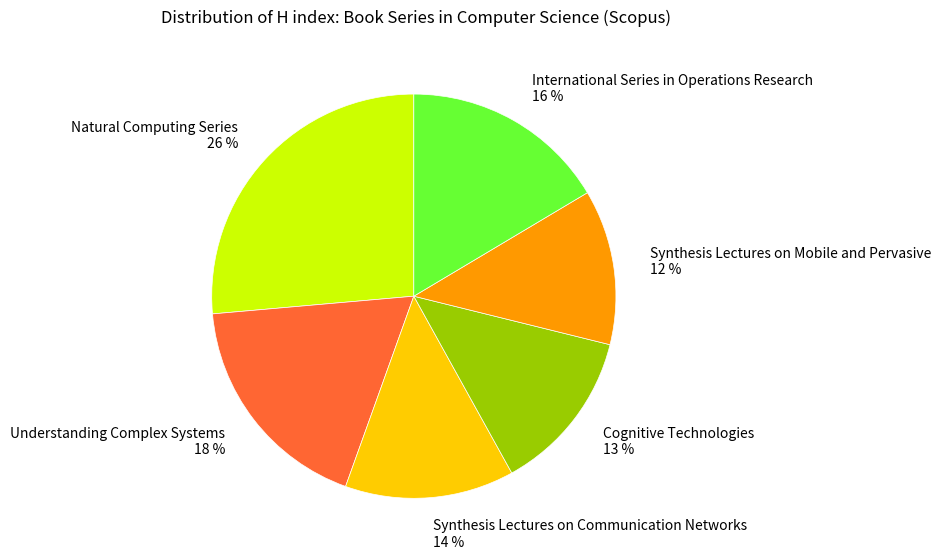

How many slices are in this pie chart?

6